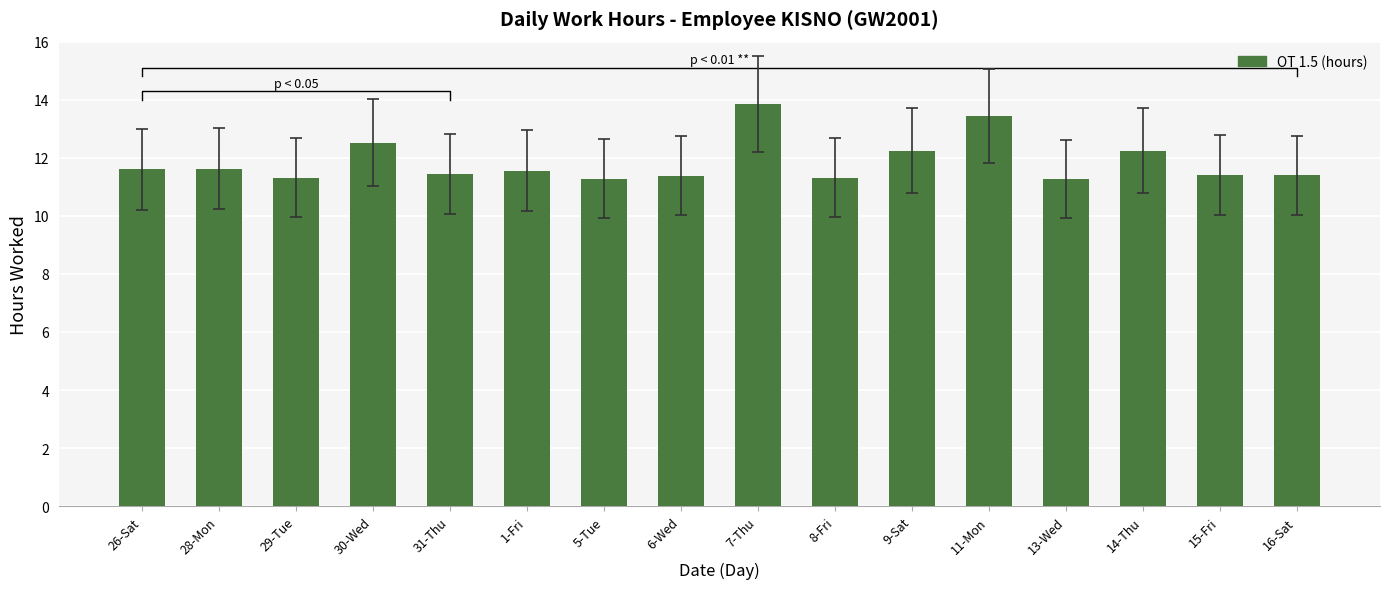

True or false: the data shows 13.4 at 11-Mon.

True